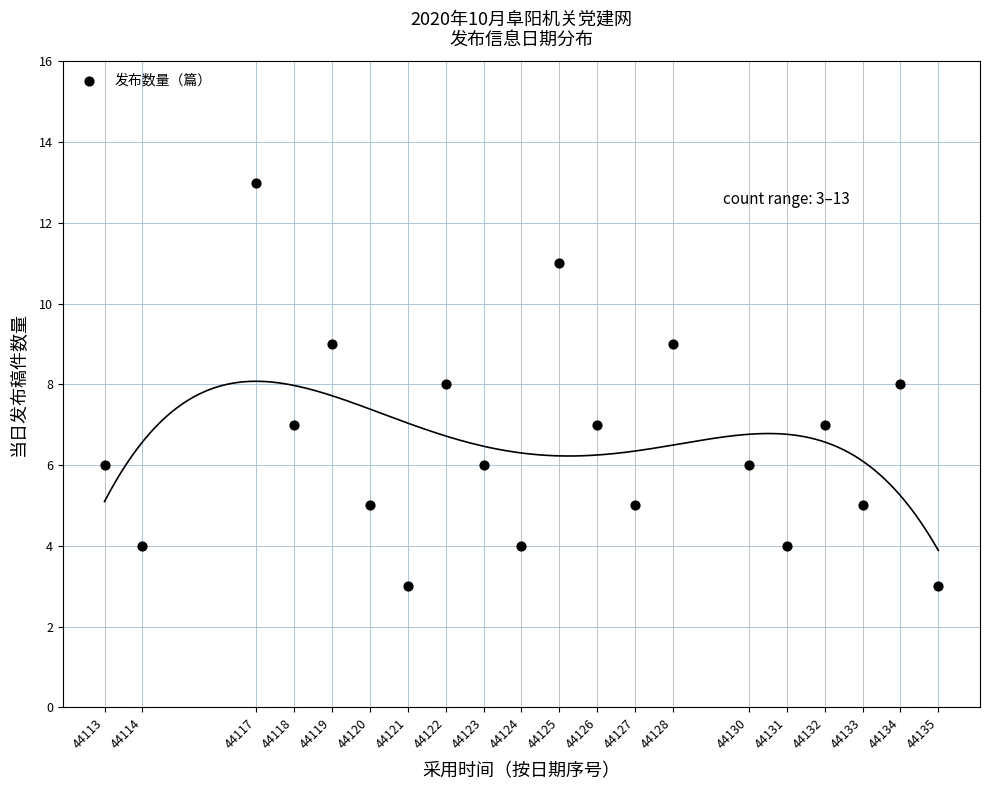

What is the range of Y values (max minus min)?

10